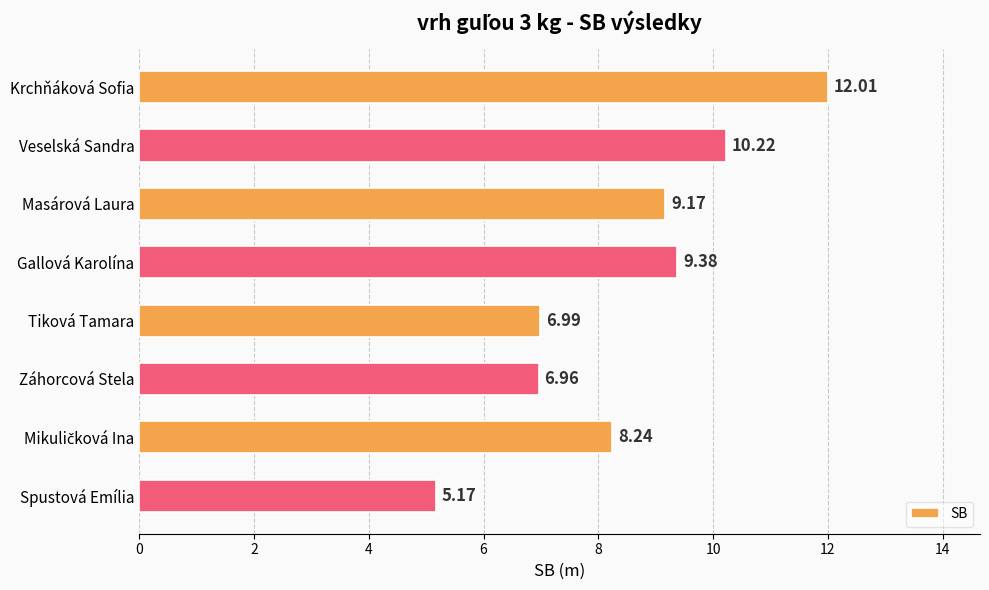

What is the sum of all values?

68.1